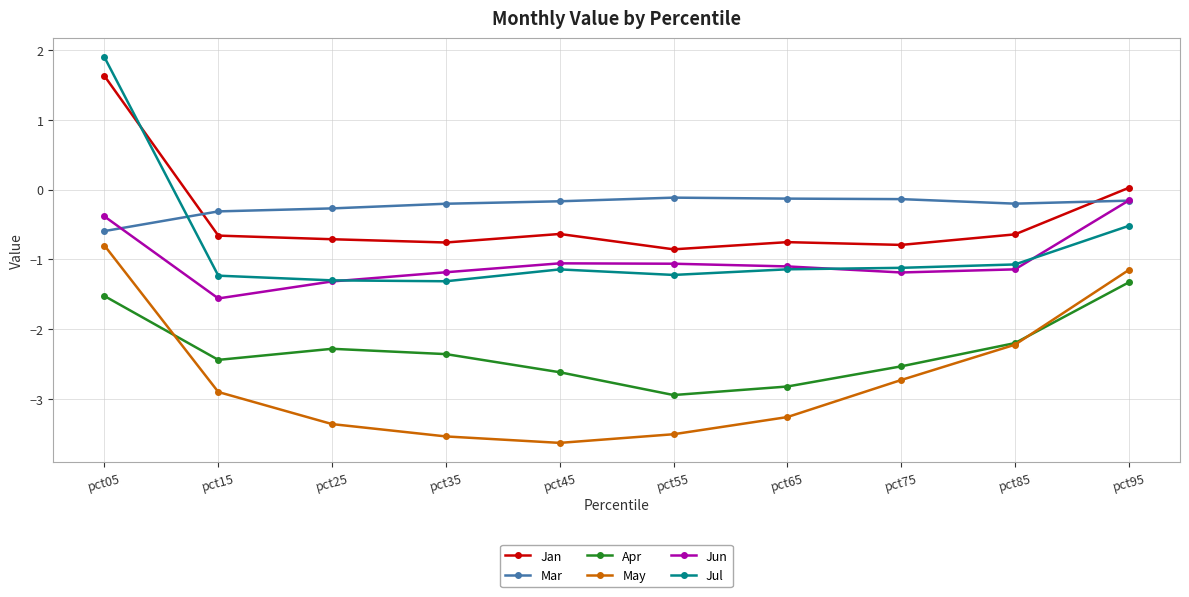

Is it true that Mar equals -0.2 at pct45?

True